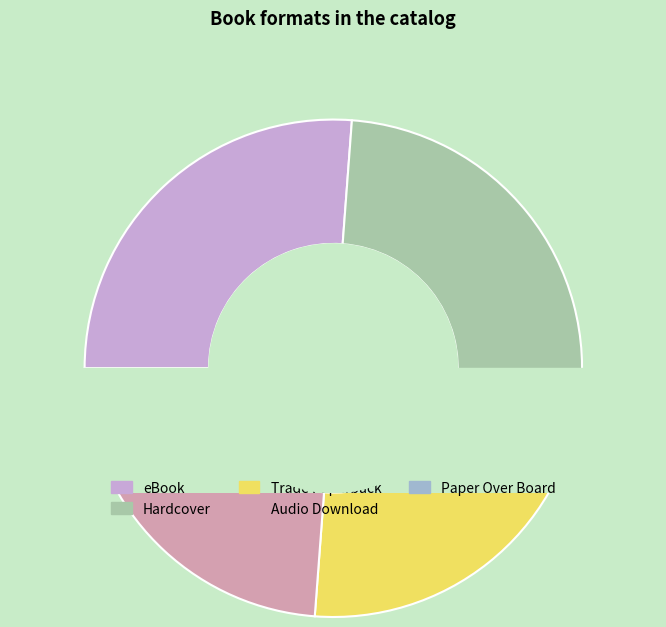

Approximately how many times larger is the value at Hardcover compared to eBook?

1.0